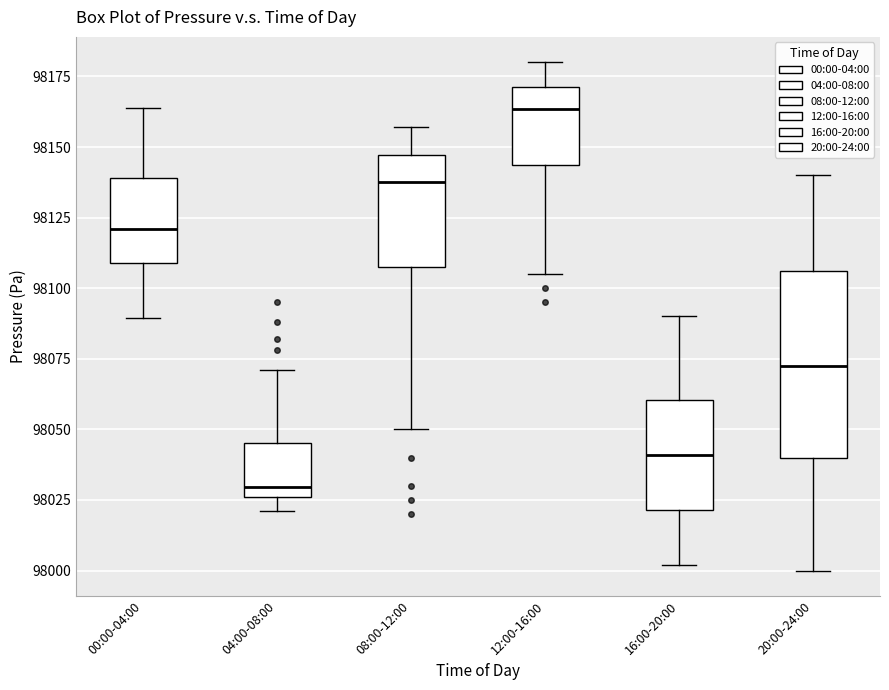

Which box's median line is the highest?

12:00-16:00